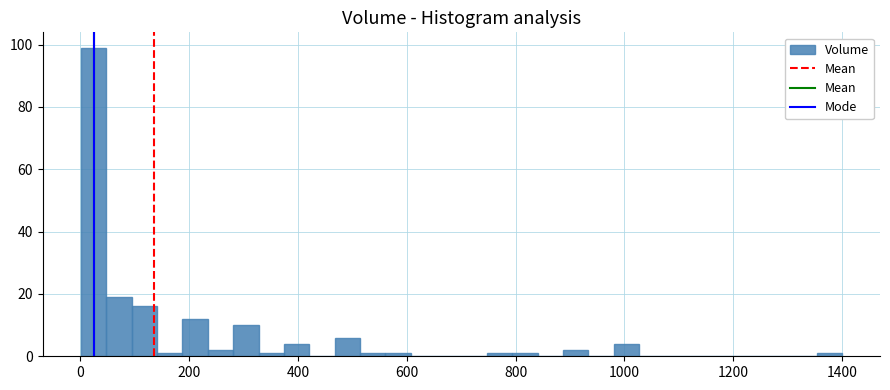

Around what value on the x-axis is the tallest bar? Give the approximate position of its centre, as read against the axis.

20